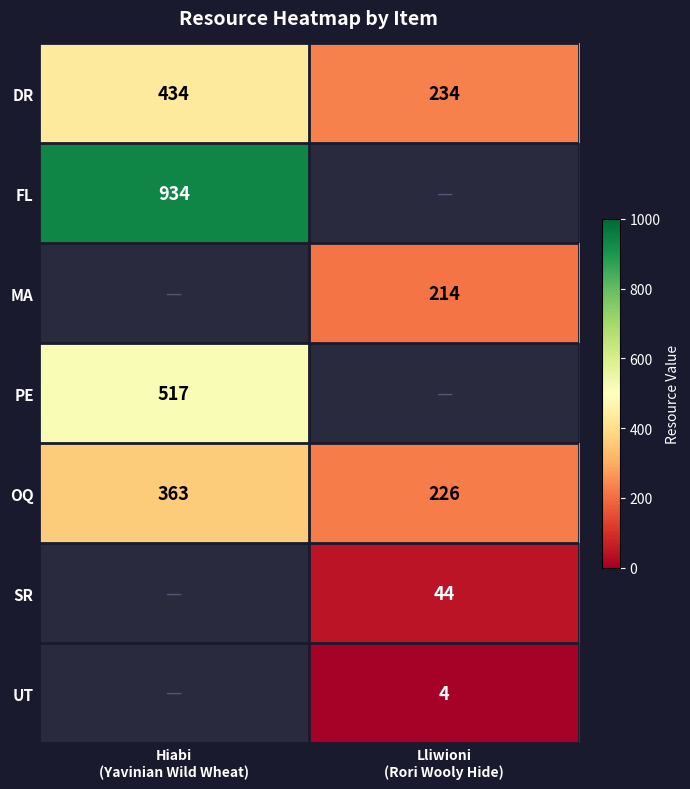

What is the difference between the highest and lowest values at Lliwioni
(Rori Wooly Hide)?

230.0